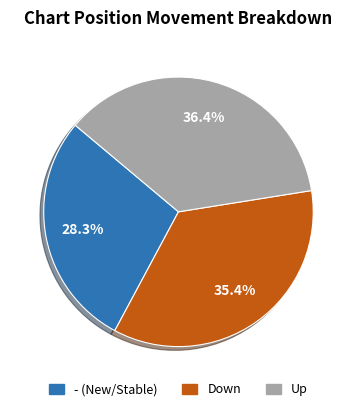

Is there any slice that represents more than half of the pie?

No